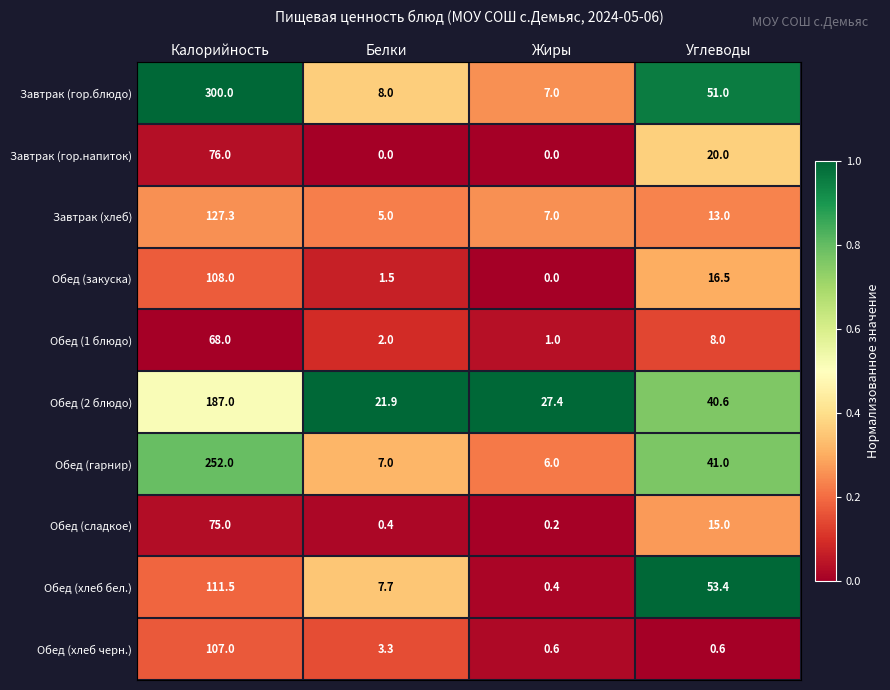

List the series in order of their peak value, lowest first.

Обед (1 блюдо), Обед (сладкое), Завтрак (гор.напиток), Обед (хлеб черн.), Обед (закуска), Обед (хлеб бел.), Завтрак (хлеб), Обед (2 блюдо), Обед (гарнир), Завтрак (гор.блюдо)